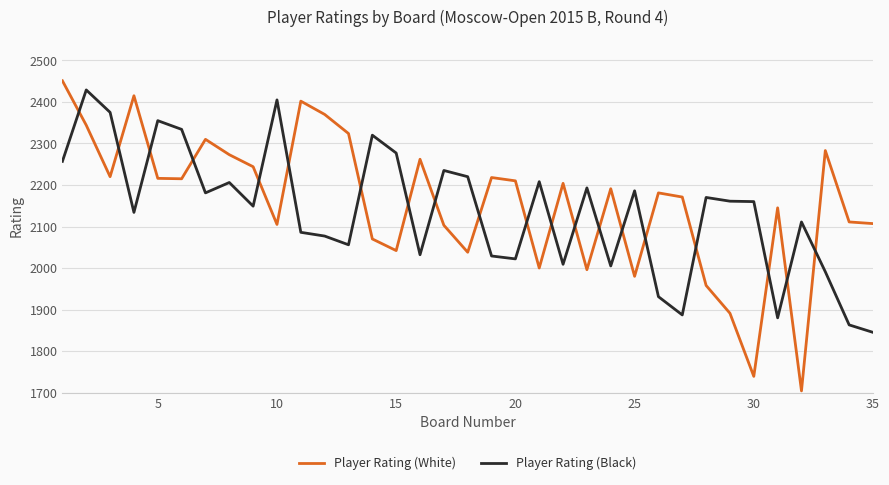

How many intersections are there between Player Rating (White) and Player Rating (Black)?

20